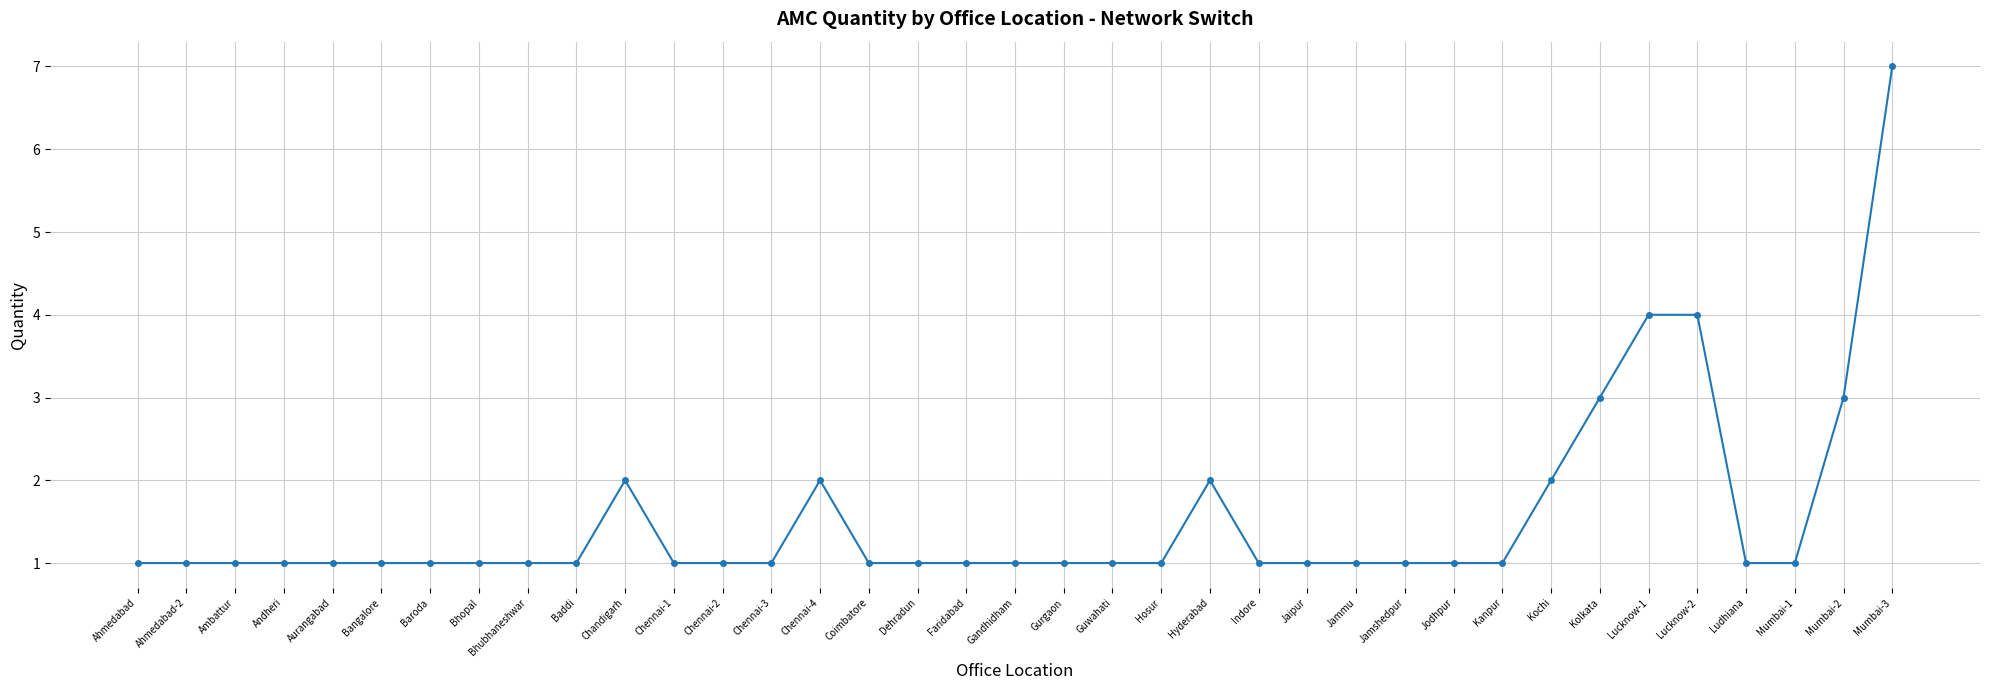

What is the value of the 24th point from the left?

1